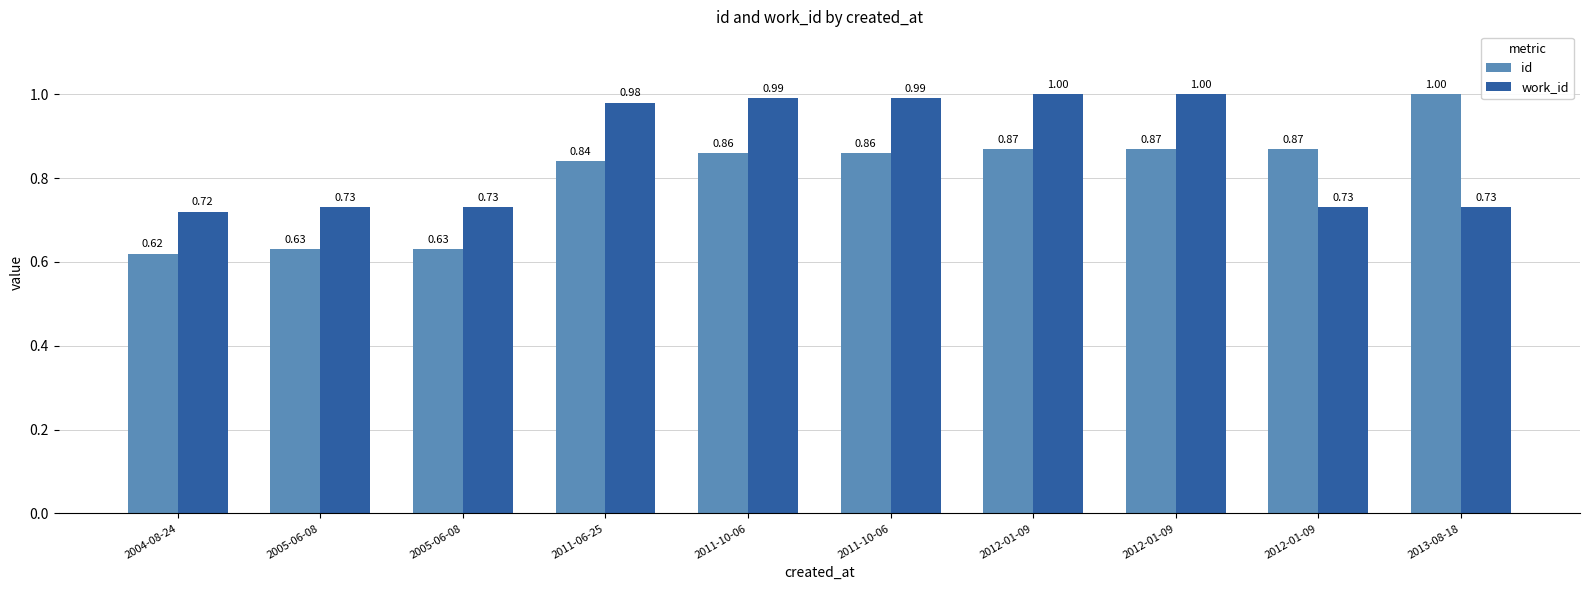

What are all the series names shown in the legend?

id, work_id